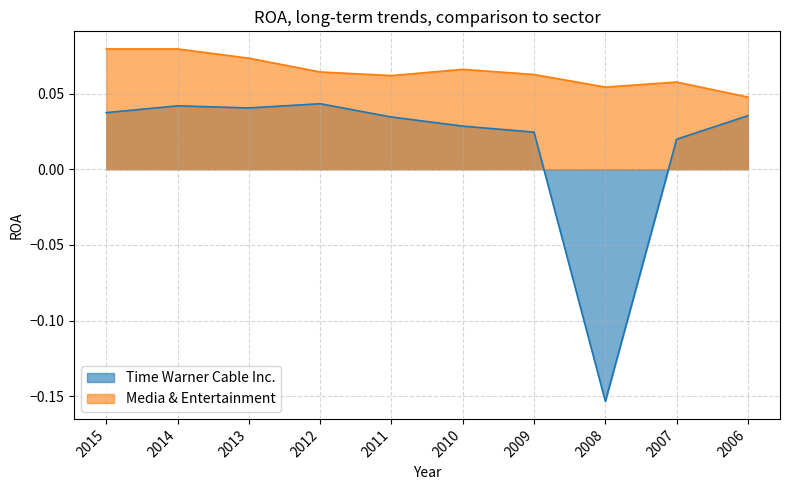

At 2011, list the series in order from smallest to largest.

Time Warner Cable Inc., Media & Entertainment